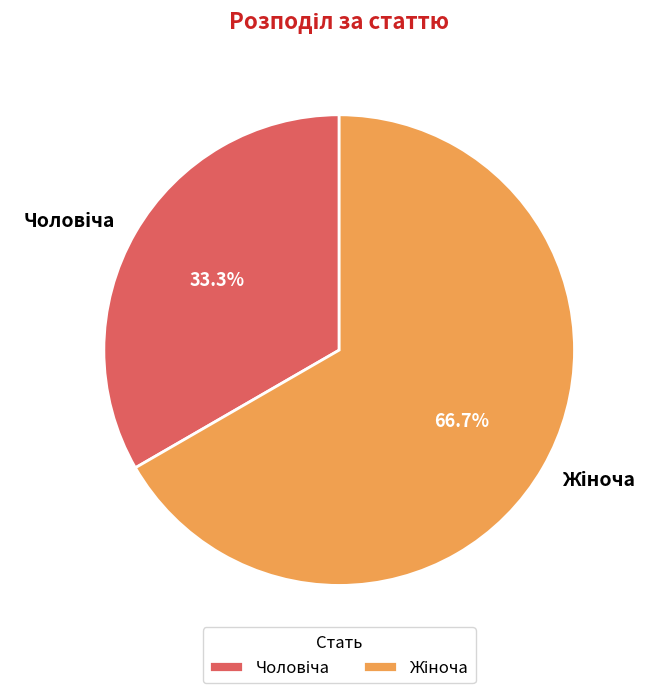

Does any single category account for the majority?

Yes